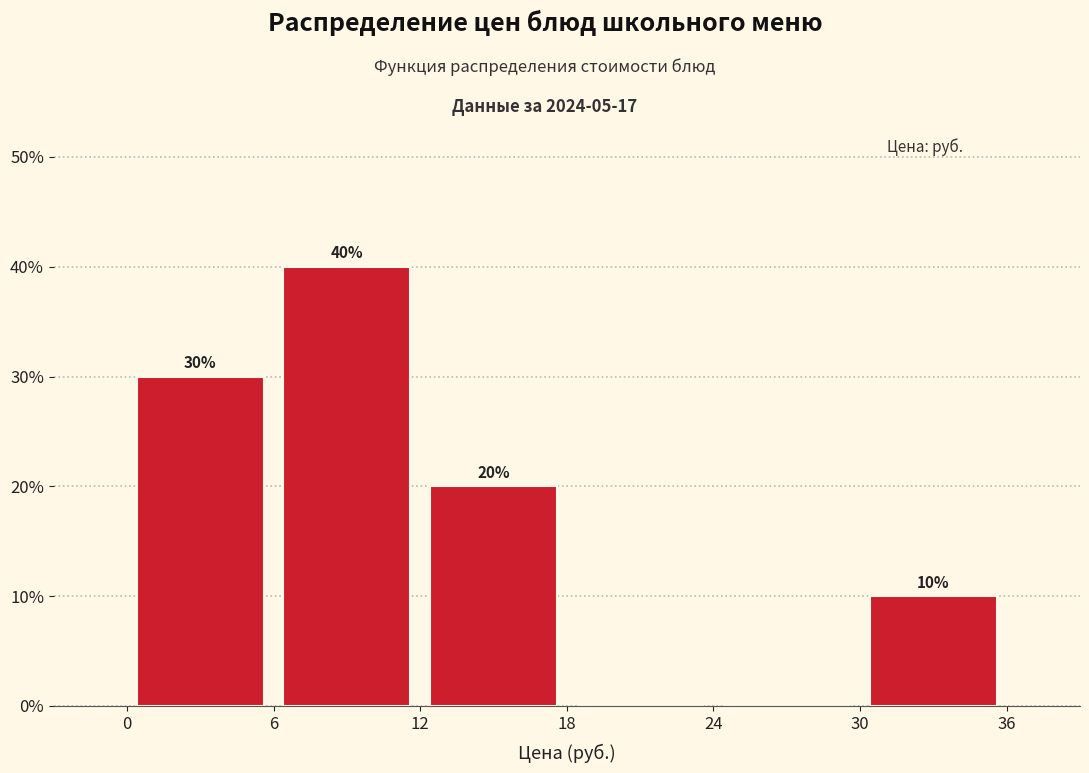

Which range on the x-axis has the tallest bar?

6 to 12